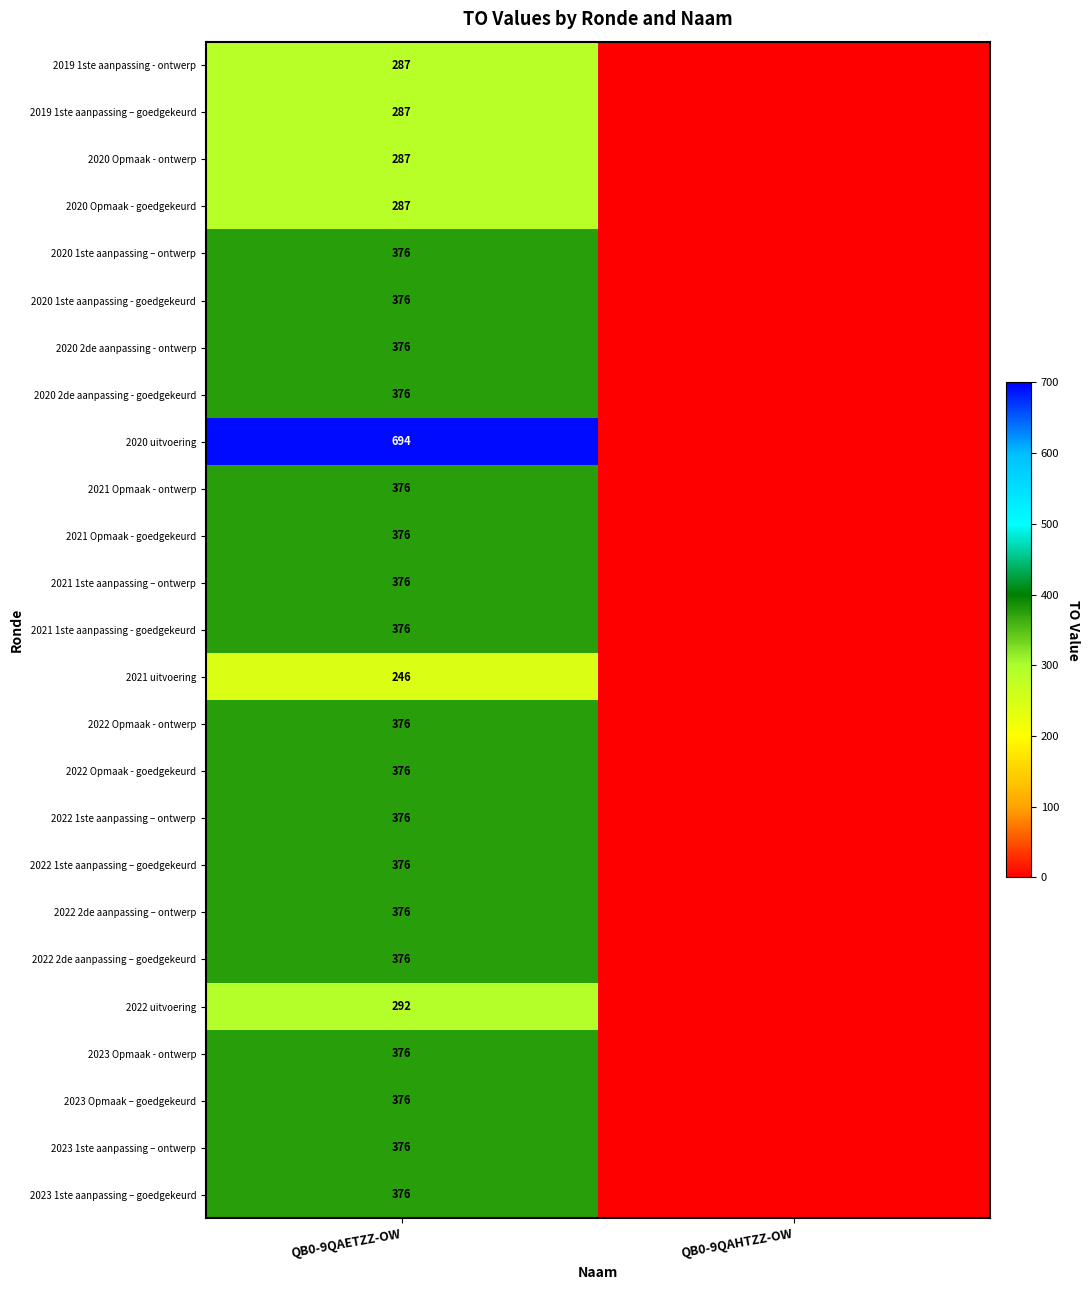

Which has a higher value, QB0-9QAHTZZ-OW or QB0-9QAETZZ-OW?

QB0-9QAETZZ-OW